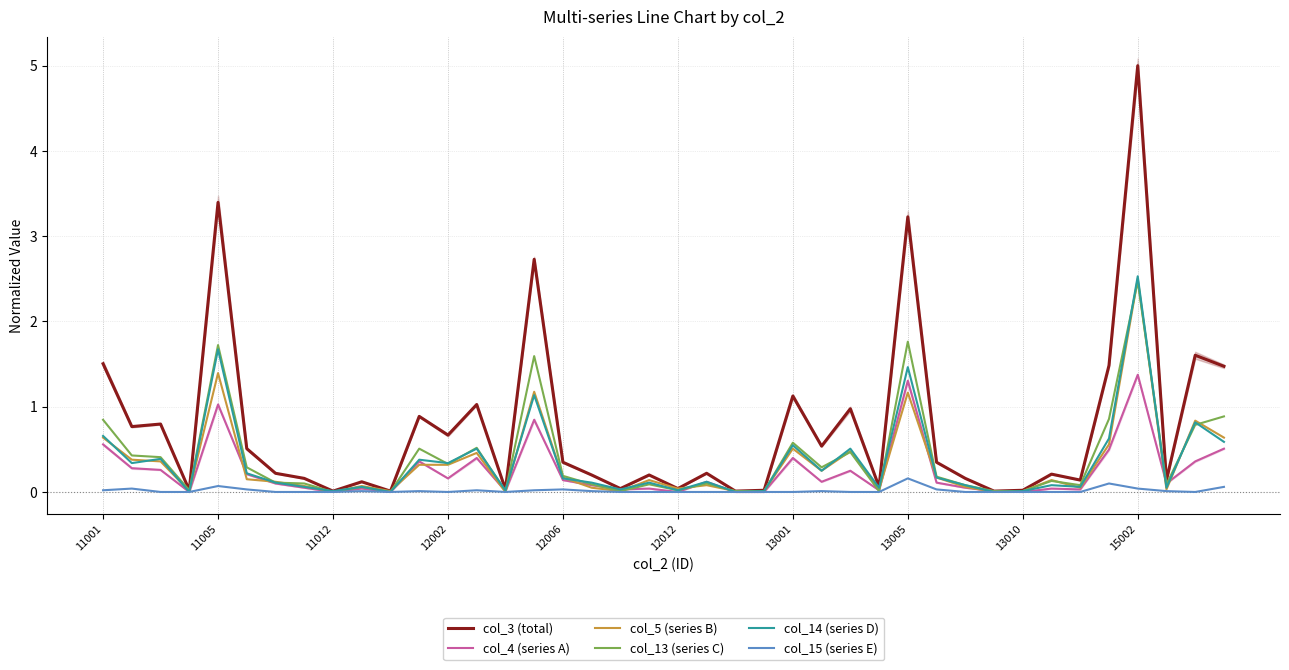

True or false: col_5 (series B) has more than 0 interior local peaks.

True